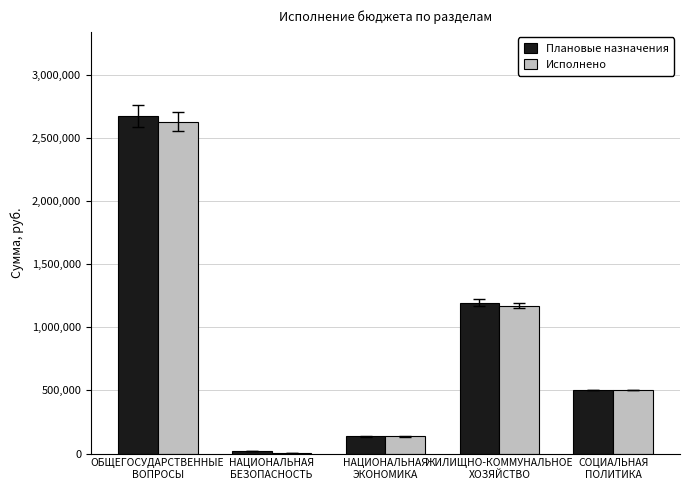

At which label does Плановые назначения first exceed 501021?

ОБЩЕГОСУДАРСТВЕННЫЕ
ВОПРОСЫ